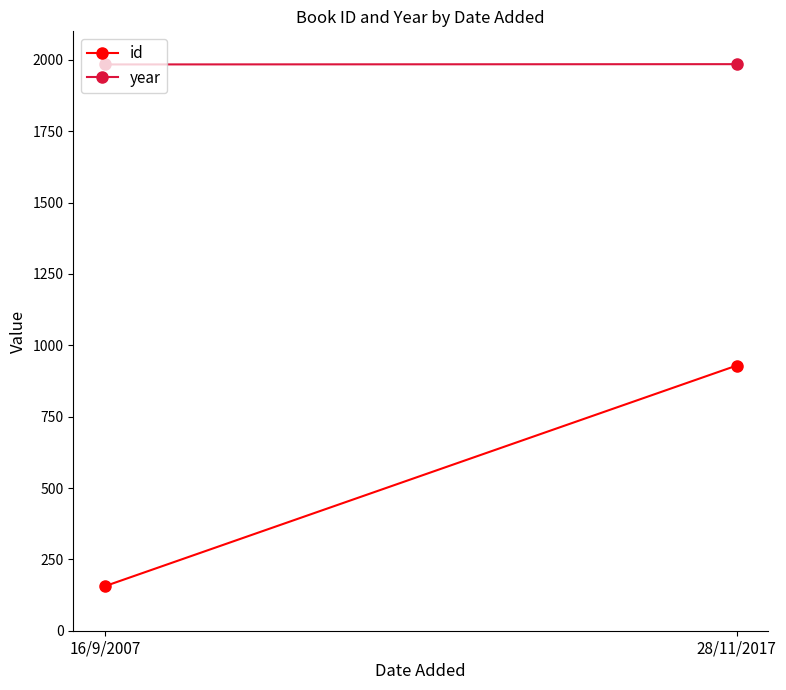

Reading right to left, extract all data points from this chart.

id: 929	156
year: 1985	1984